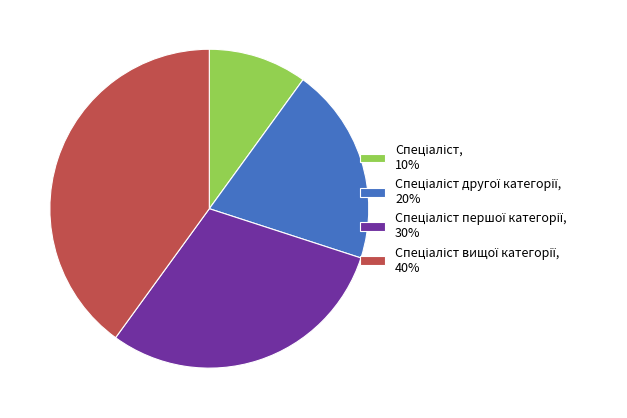

Is there any slice that represents more than half of the pie?

No